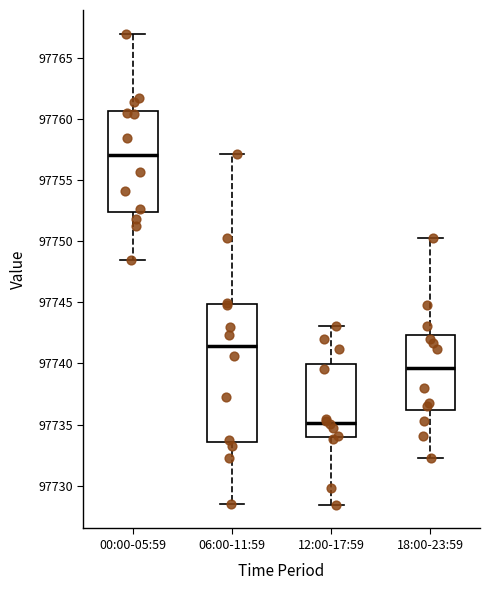

Reading left to right, read every box against the y-axis: the position of its median line, the range the box covers, and the ends of its whiskers. The values are not printed on the chart, so give them approximately, as read against the axis.

00:00-05:59: median 97757.0, box 97752.5 to 97760.5, whiskers 97748.5 to 97767.0
06:00-11:59: median 97741.5, box 97733.5 to 97745.0, whiskers 97728.5 to 97757.0
12:00-17:59: median 97735.0, box 97734.0 to 97740.0, whiskers 97728.5 to 97743.0
18:00-23:59: median 97739.5, box 97736.0 to 97742.5, whiskers 97732.5 to 97750.0